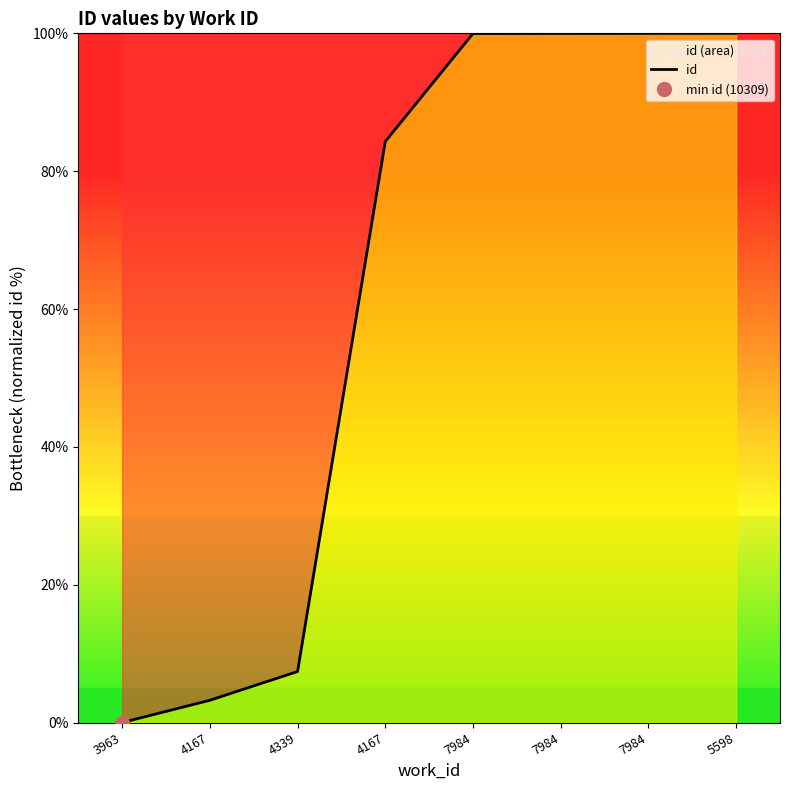

Approximately how many times larger is the value at 7984 compared to 7984?

1.0